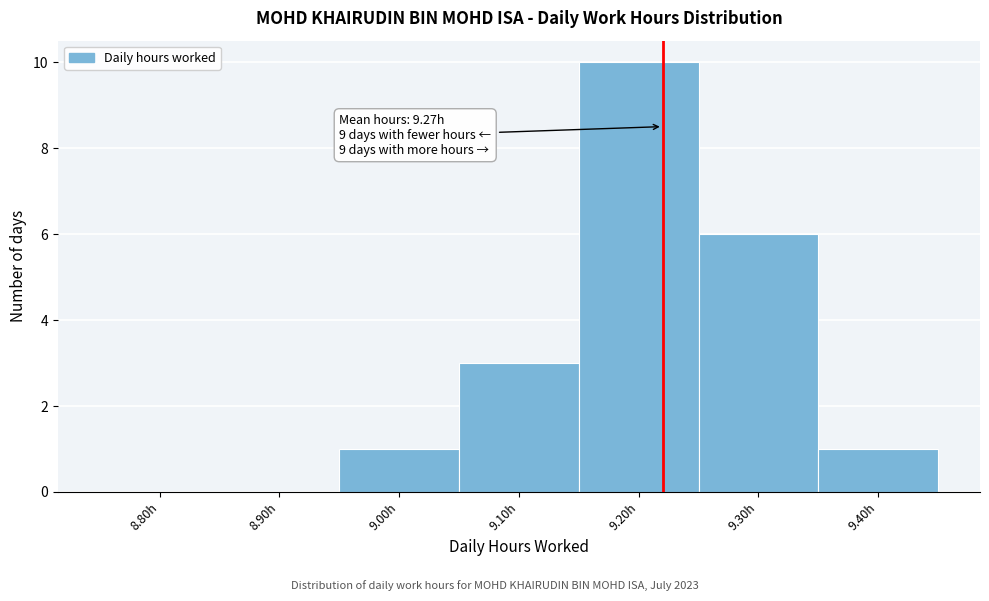

Reading left to right, list all the values displayed in this chart.

8.80h=0	8.90h=0	9.00h=1	9.10h=3	9.20h=10	9.30h=6	9.40h=1